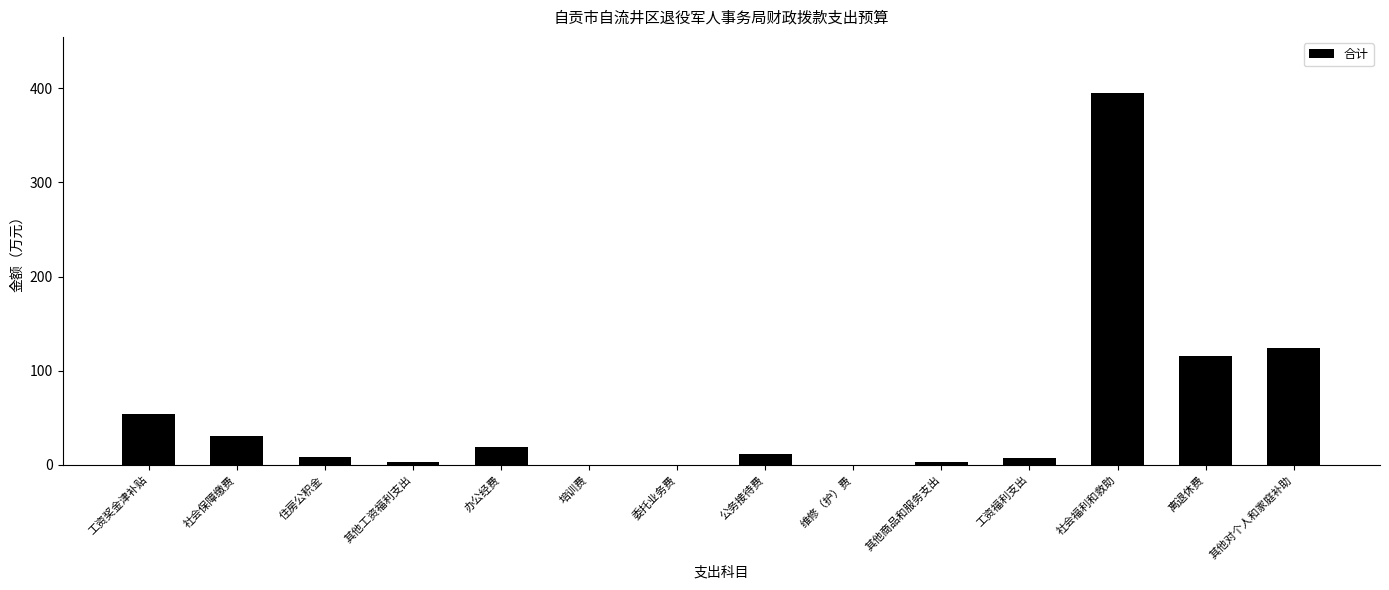

What is the sum of all values?

772.0